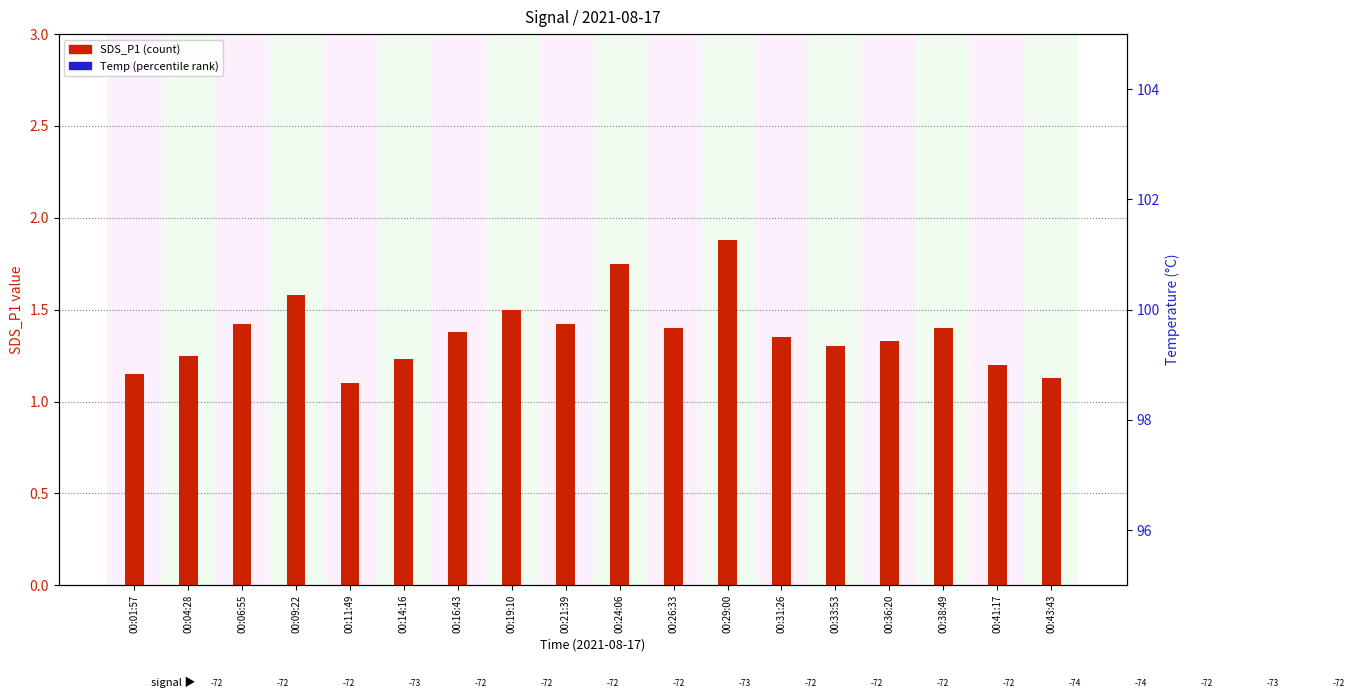

Which series has the widest spread of Y values?

SDS_P1 (count)